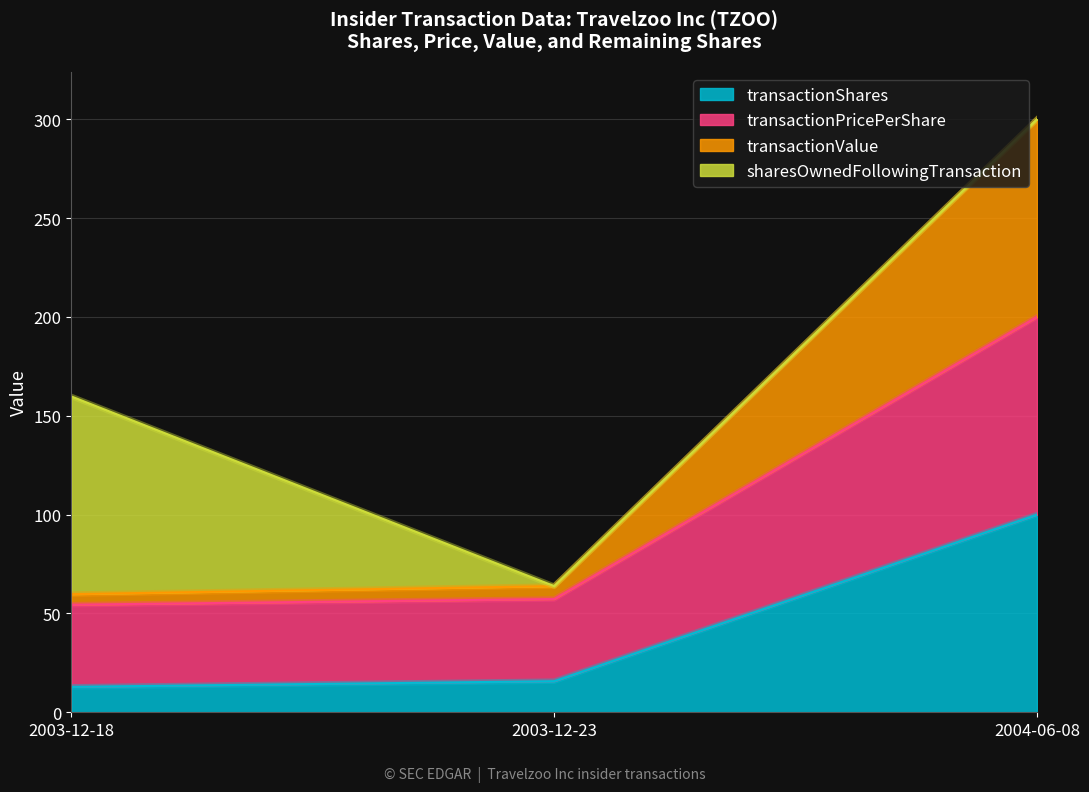

Reading right to left, list the values for the transactionShares series.

2004-06-08=100.0	2003-12-23=15.7	2003-12-18=12.9